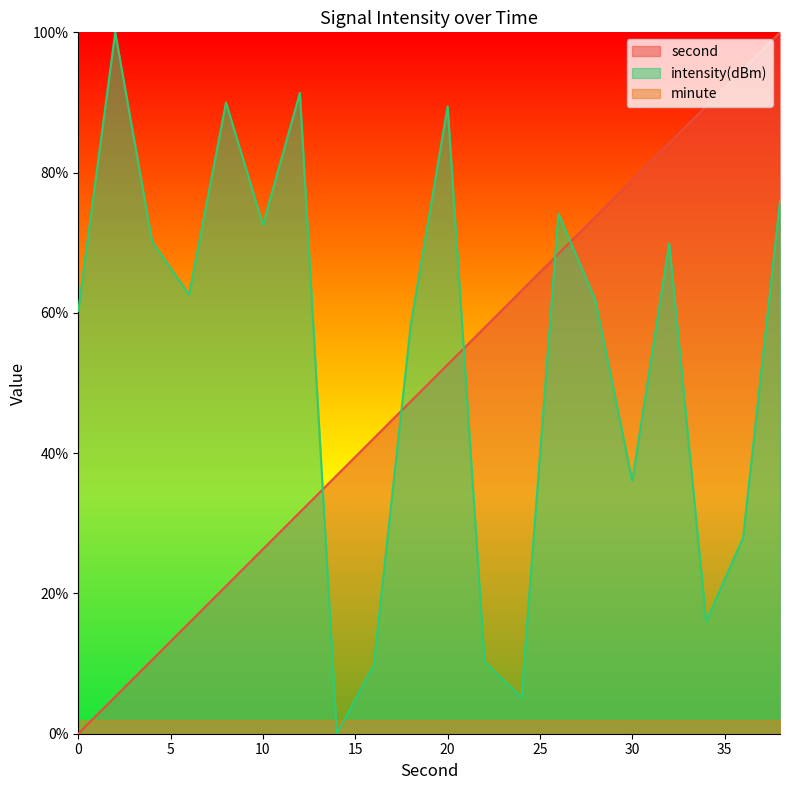

What is the sum of the second values at 6 and 28?

89.5